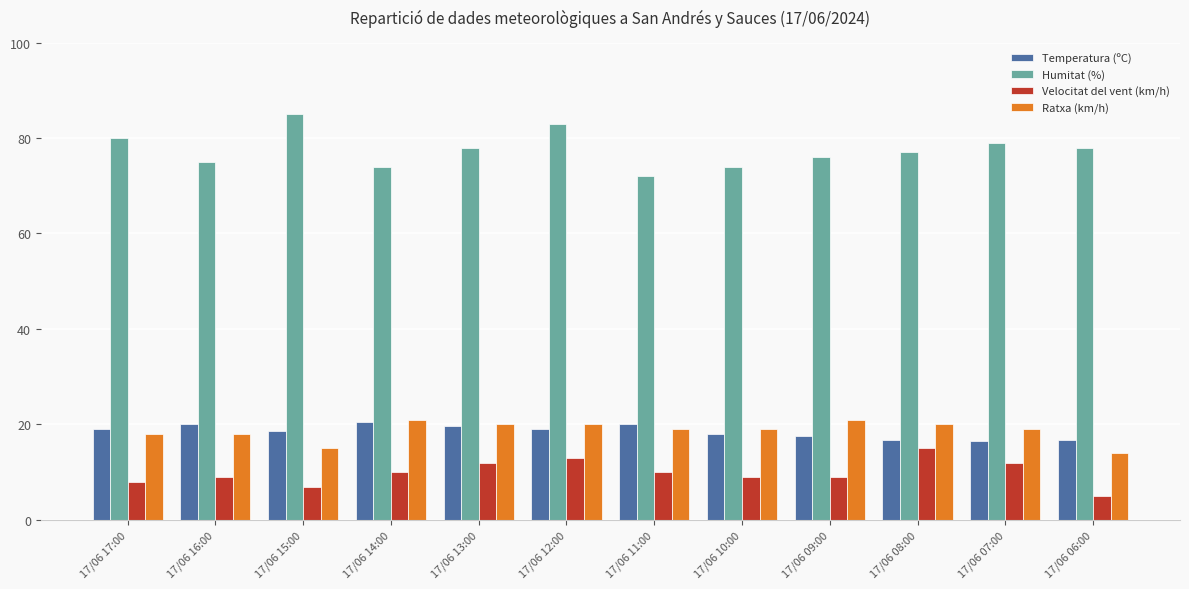

What is the sum of the Humitat (%) values at 17/06 13:00 and 17/06 12:00?

161.0